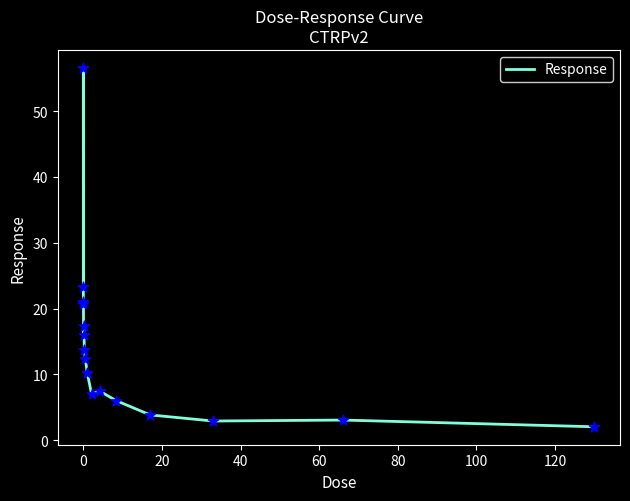

What is the smallest value displayed?

2.1